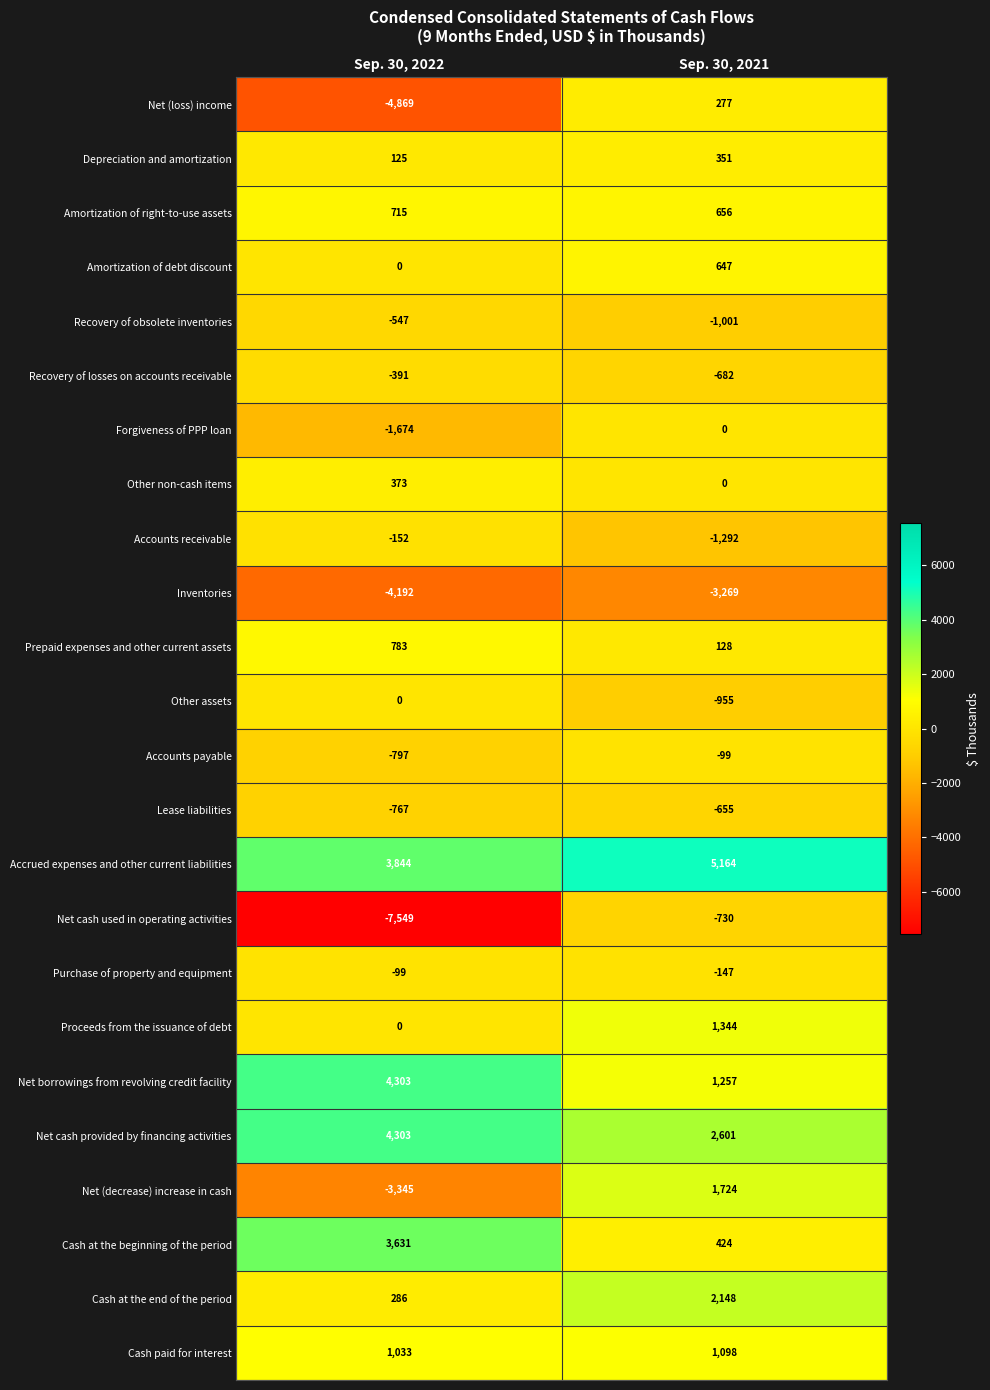

Which series has the largest total across all categories?

Accrued expenses and other current liabilities